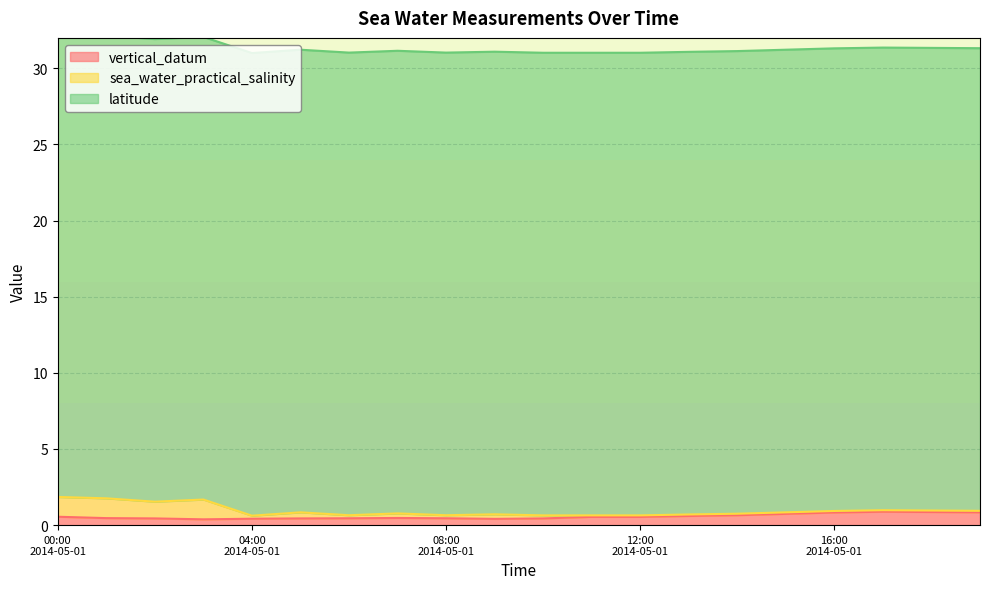

What is the total value across all series at 2014-05-01T03:00:00Z?

32.1